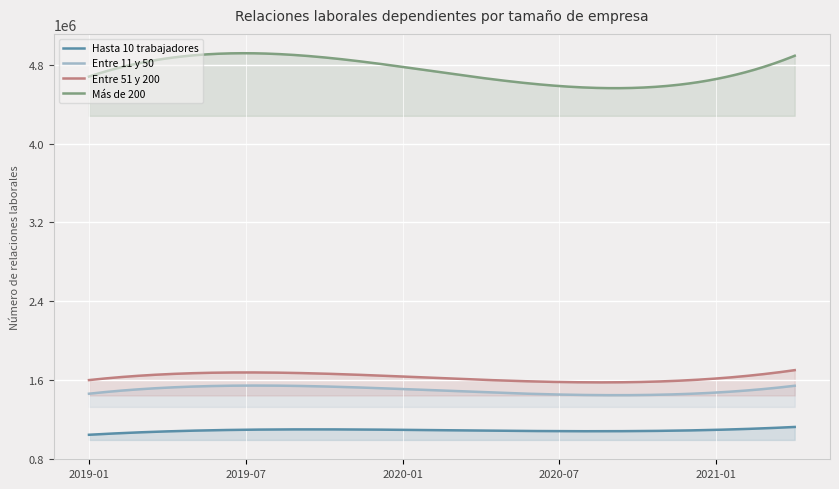

At which category does Hasta 10 trabajadores reach its first local peak?

2019-10